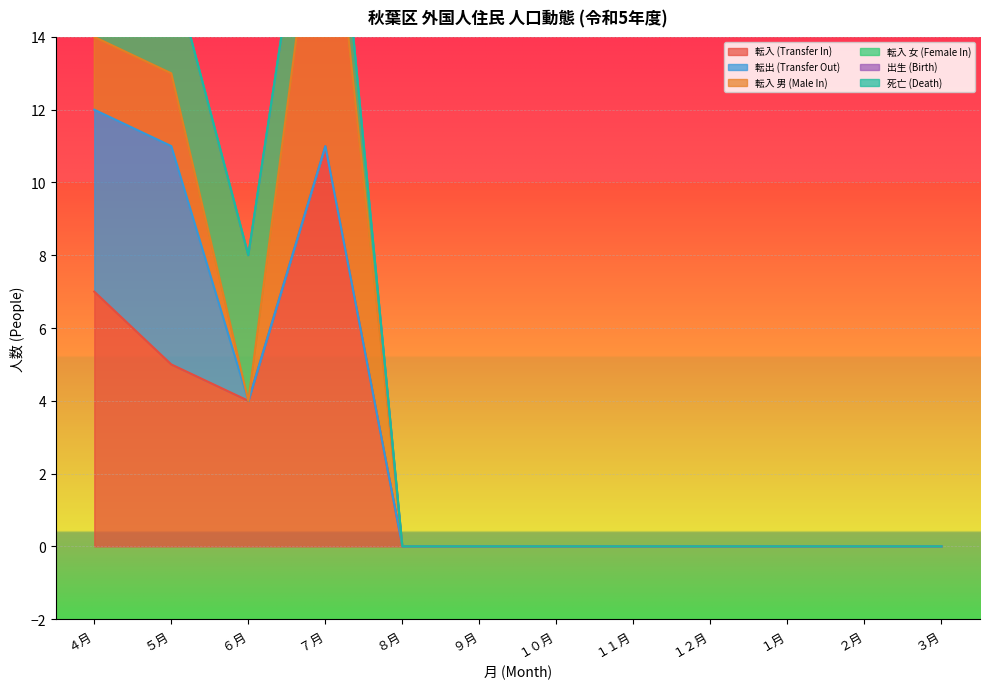

How many times do 転入 女 (Female In) and 転入 男 (Male In) cross each other?

1